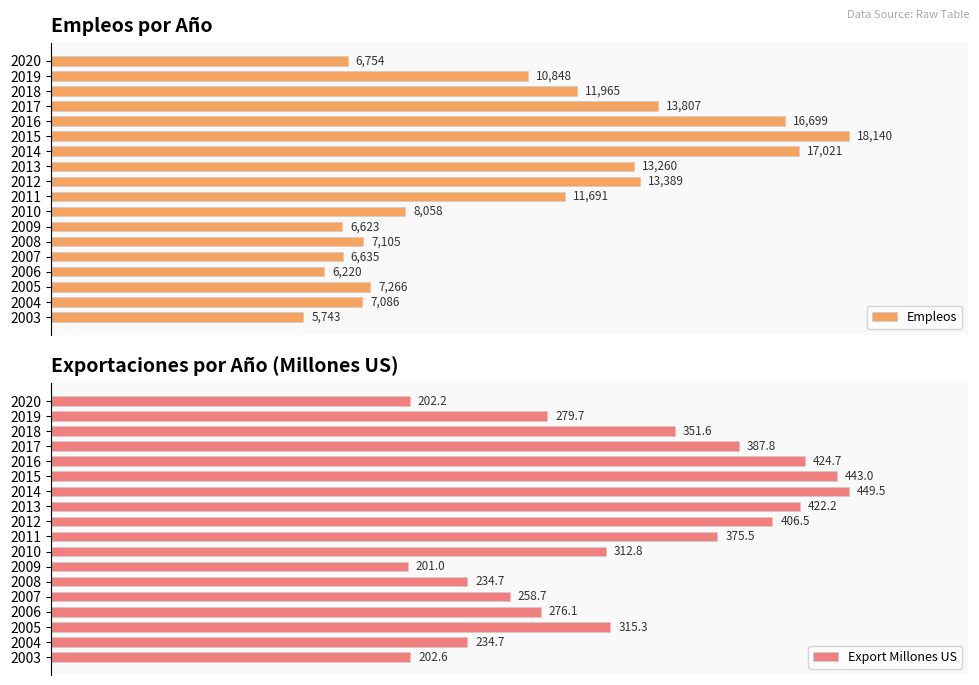

The Export Millones US series shows 0.8 at 2019. True or false?

False